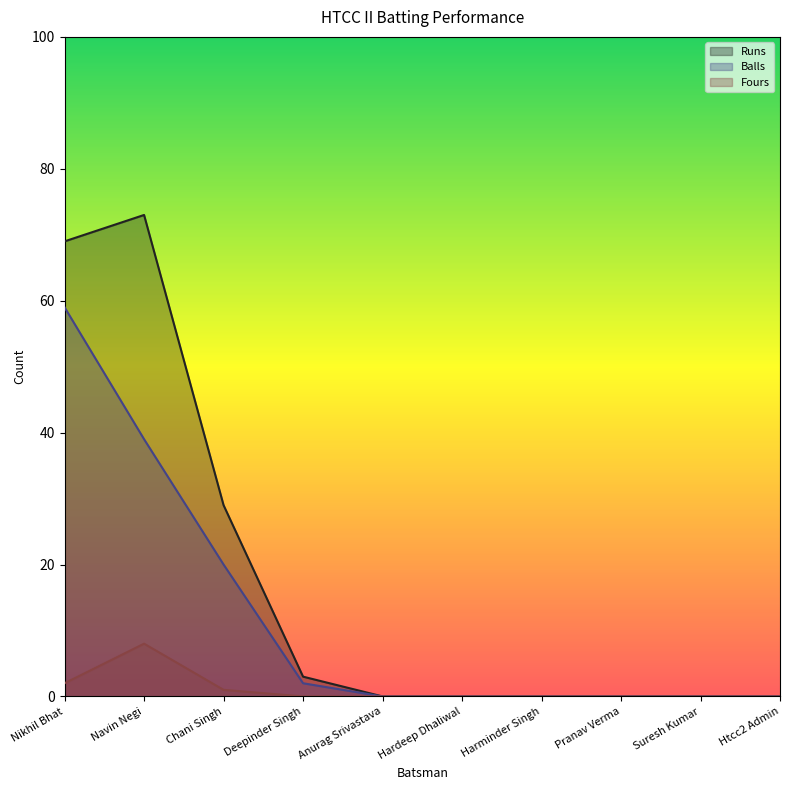

Is the value of Fours at Nikhil Bhat greater than the value of Balls at Hardeep Dhaliwal?

Yes